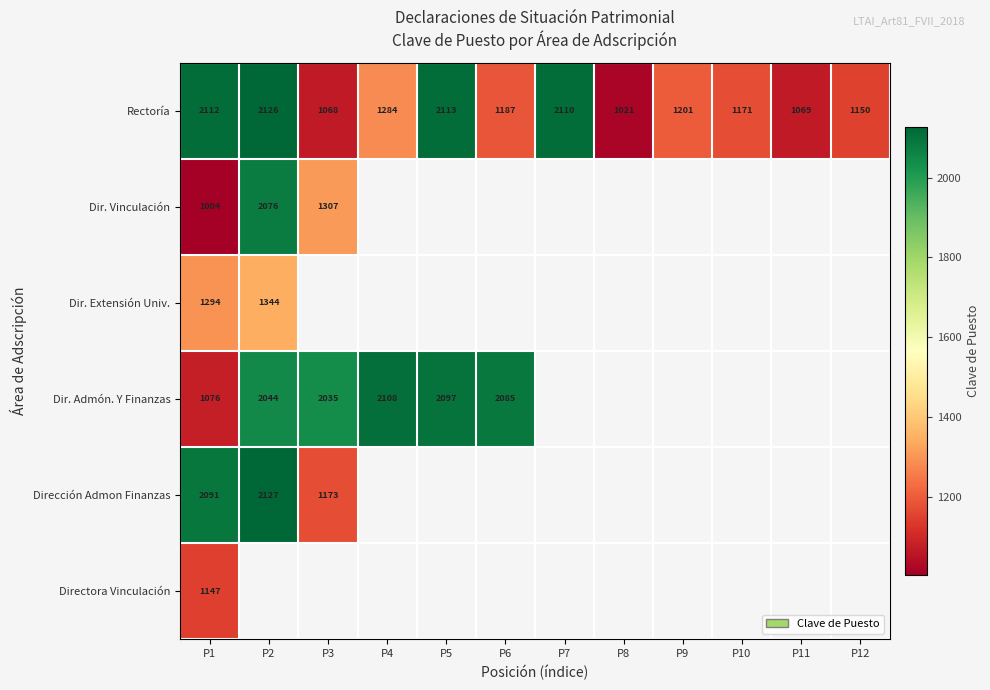

Is it true that Dir. Extensión Univ. equals 2303 at P1?

False